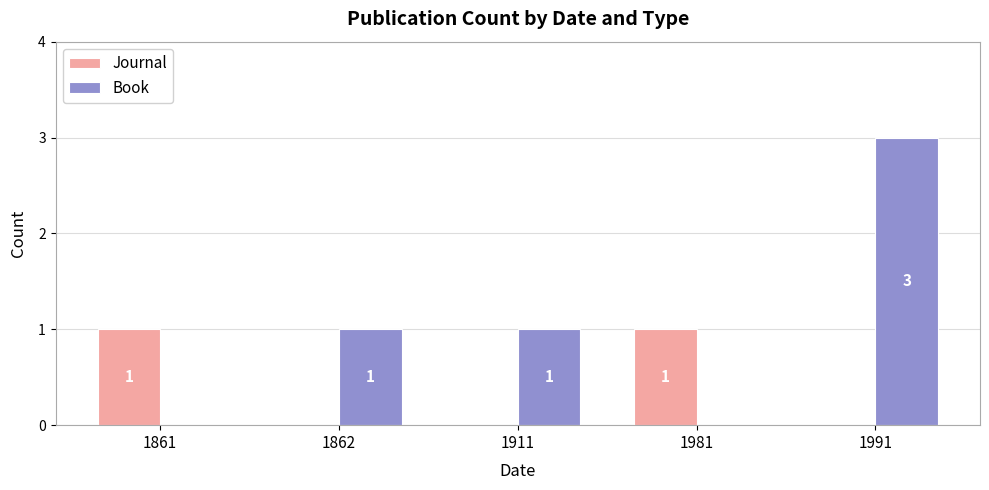

At which label does Book reach its peak?

1991